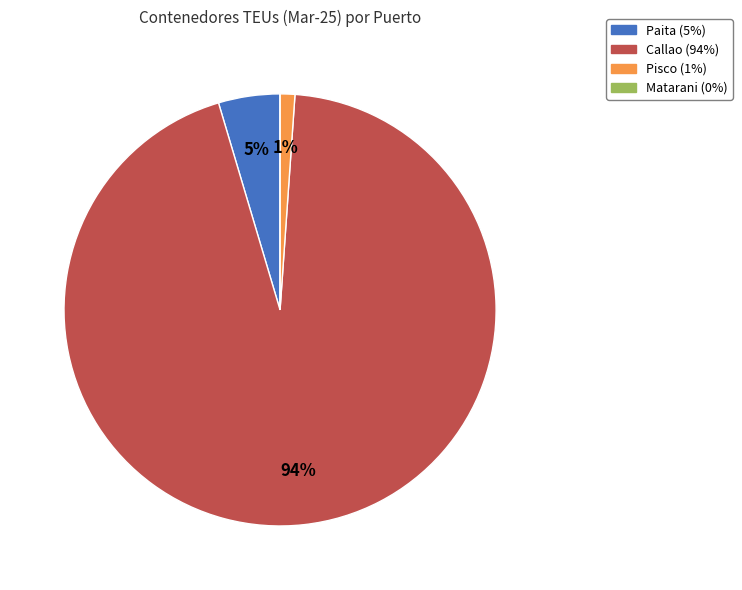

What is the largest slice in the pie chart?

Callao